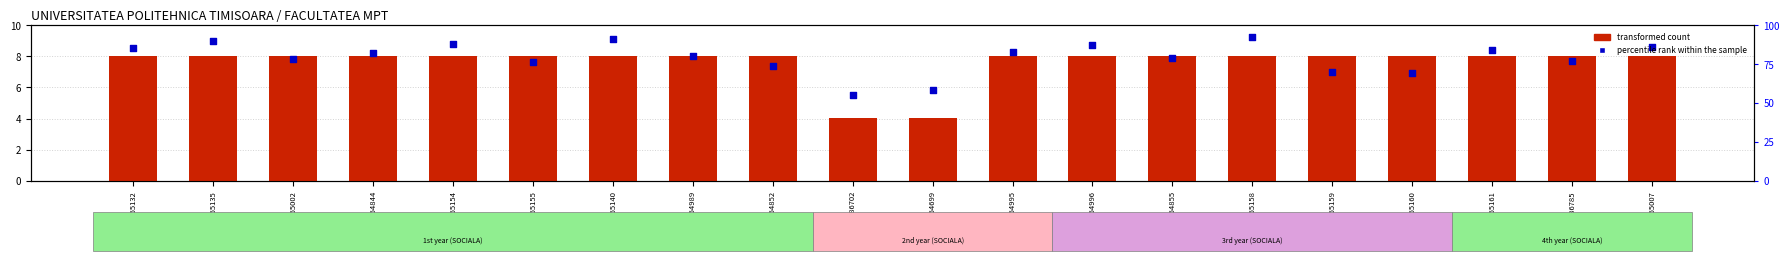

What are all the series names shown in the legend?

transformed count, percentile rank within the sample